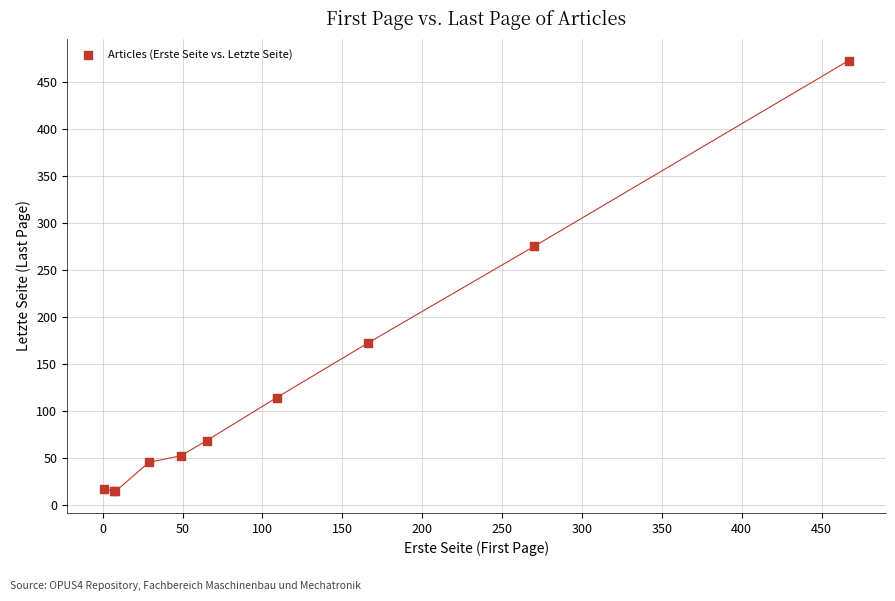

What Y value in the scatter plot is closest to 243?

275